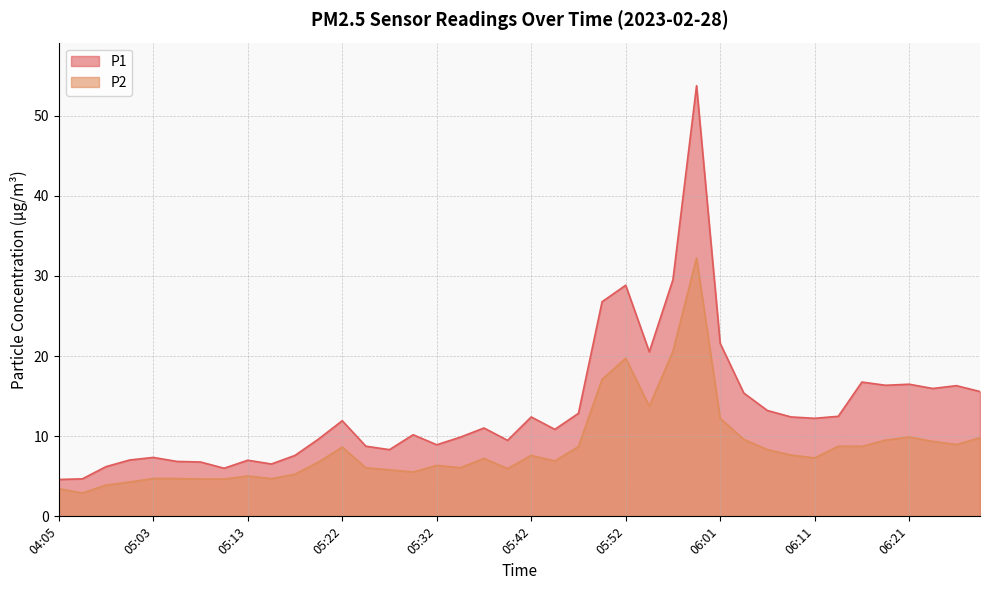

What is the difference between the maximum and second lowest values in the P1 series?

49.0